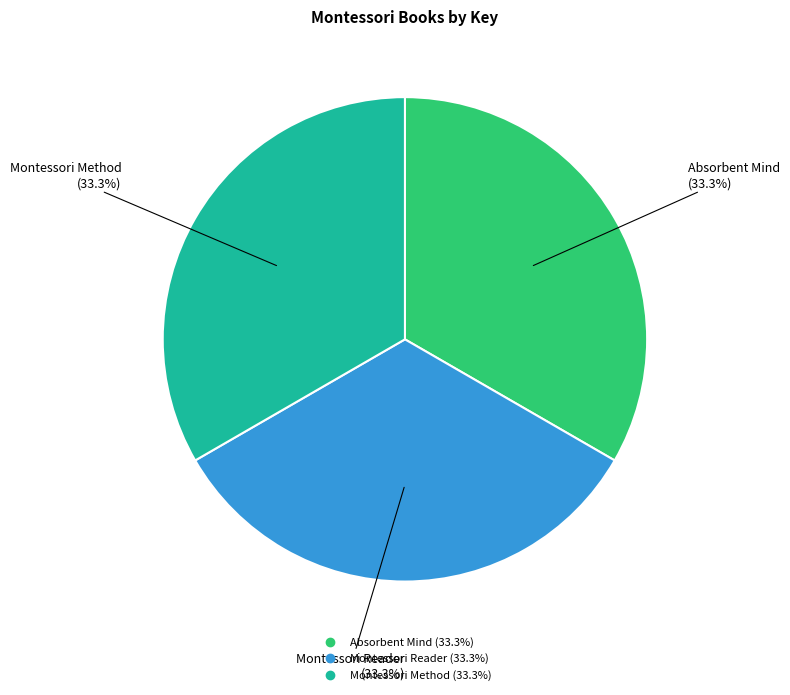

How many slices are in this pie chart?

3